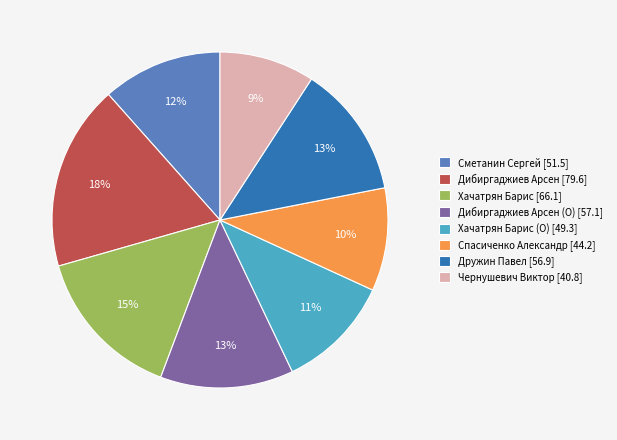

Is it true that Спасиченко Александр [44.2] is 22% of the pie?

False